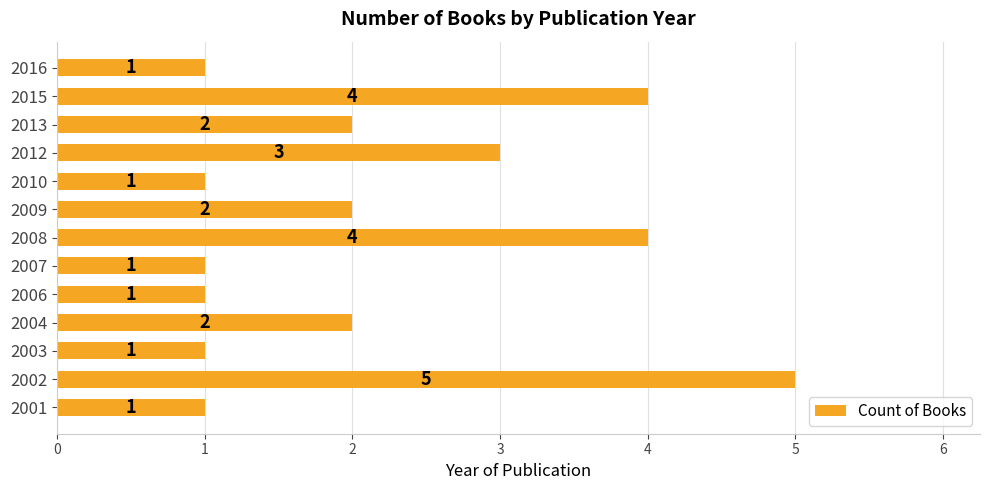

What is the average value?

2